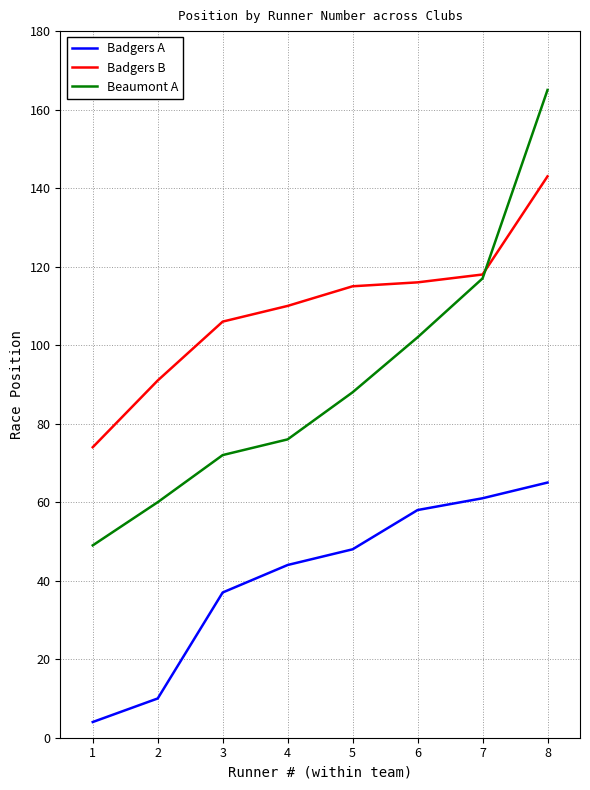

Reading left to right, list all the values displayed in this chart.

Badgers A: 4	10	37	44	48	58	61	65
Badgers B: 74	91	106	110	115	116	118	143
Beaumont A: 49	60	72	76	88	102	117	165